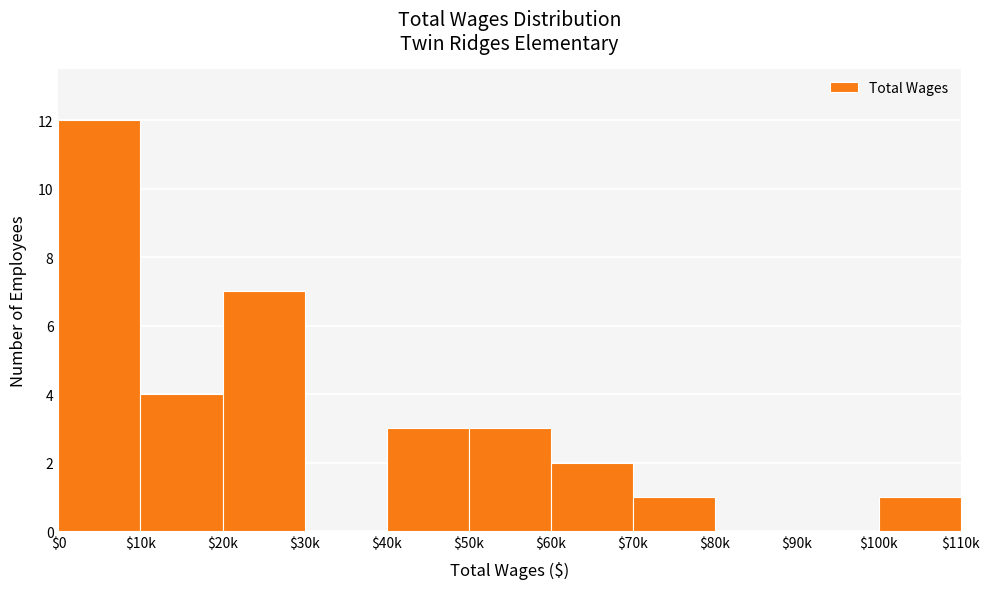

Where is the data nearest to the value 6?

$20k